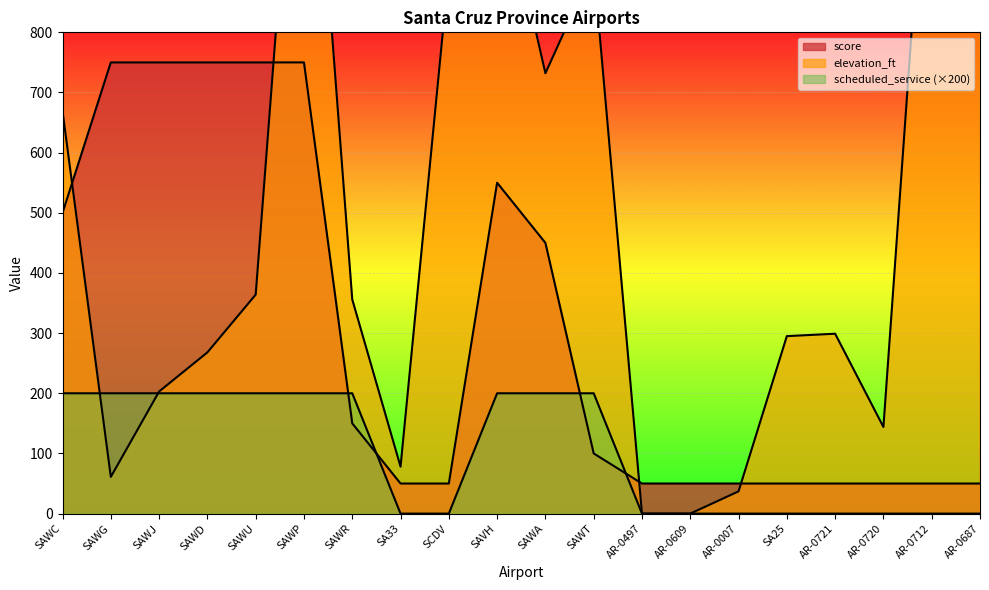

How many lines are shown in the chart?

3